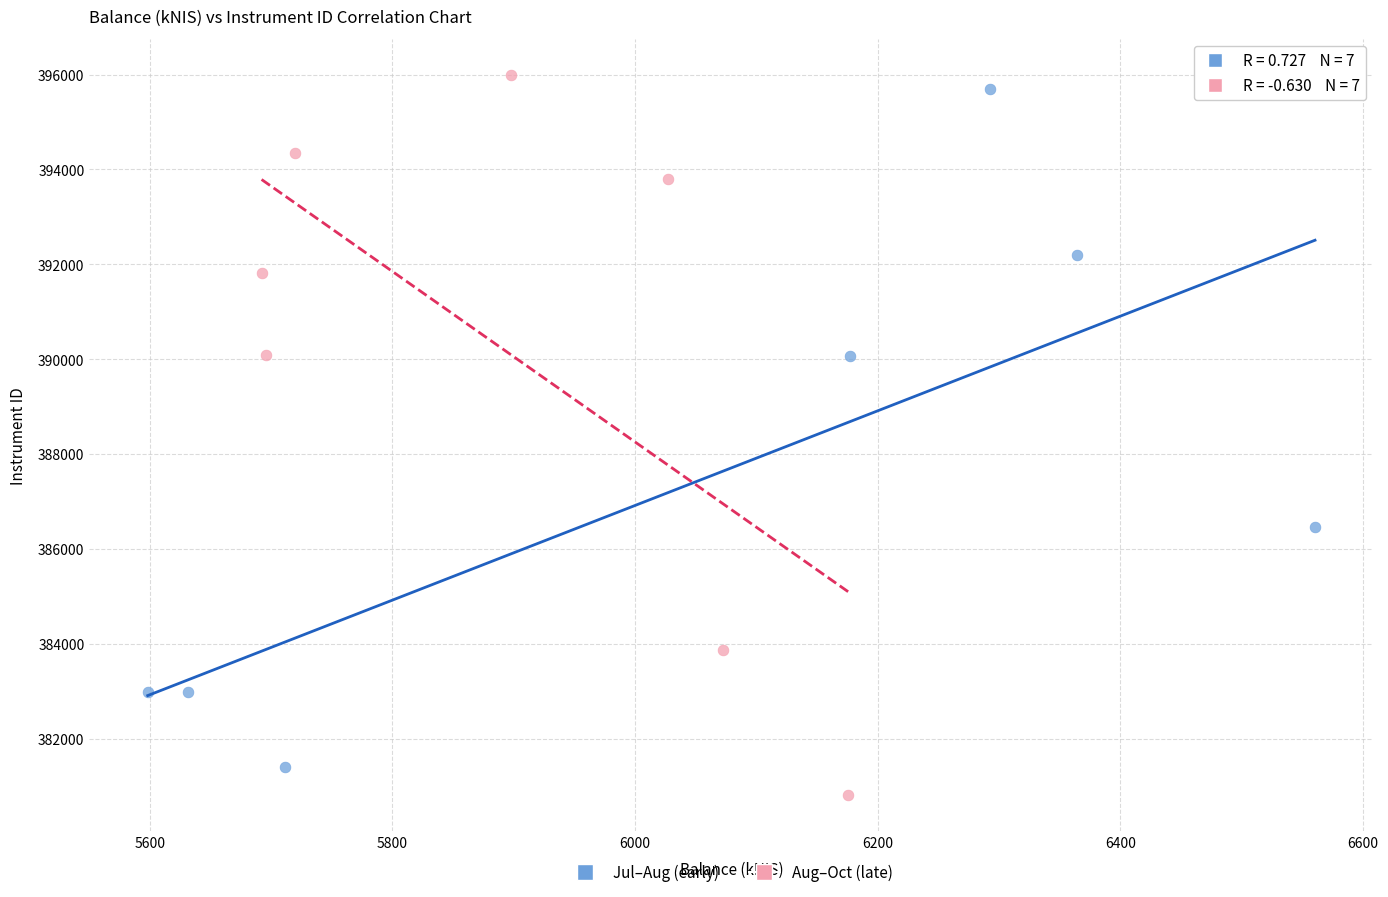

What are all the series names shown in the legend?

Jul–Aug (early), Aug–Oct (late)